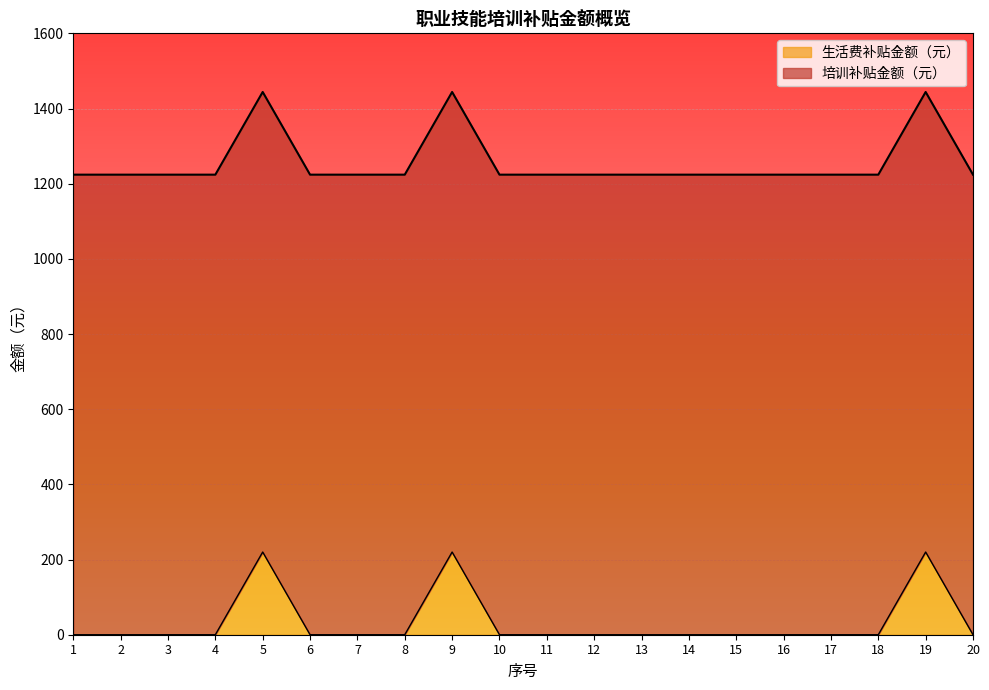

What is the ratio of the value at 2 to the value at 6?

1.0